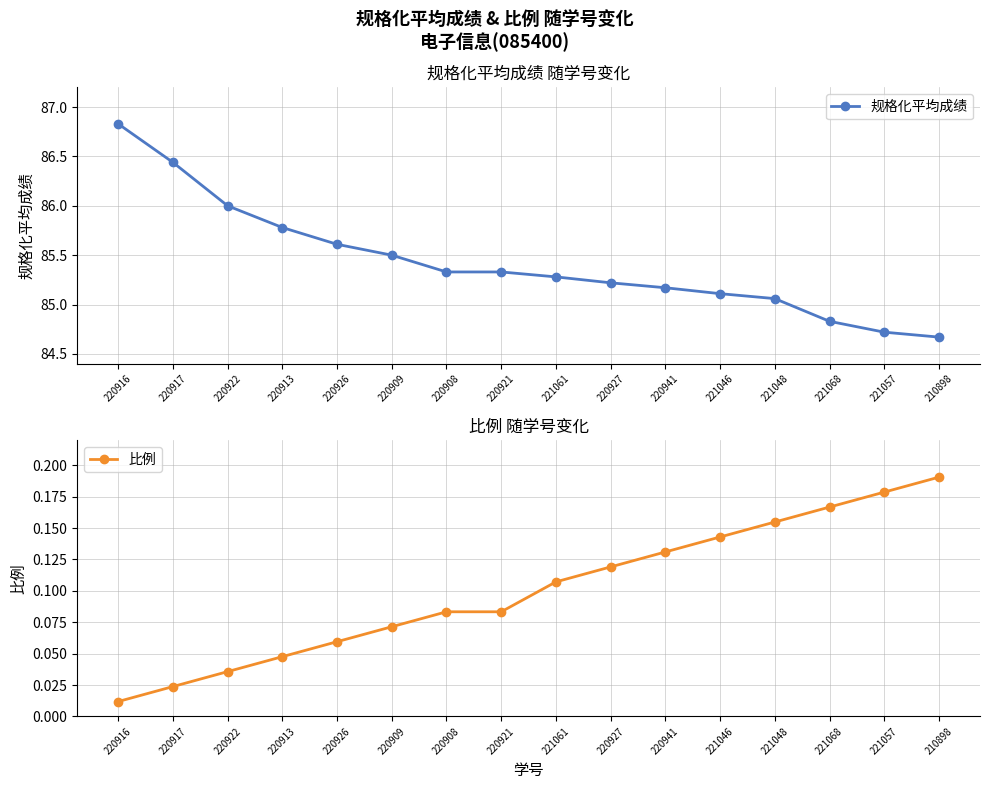

Rank the series by their maximum value, from lowest to highest.

比例, 规格化平均成绩